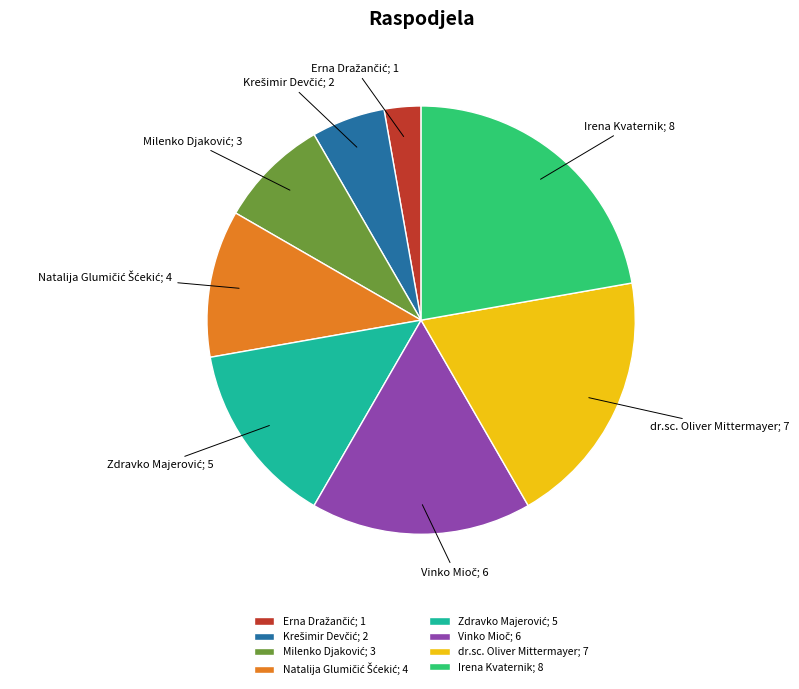

Is it true that dr.sc. Oliver Mittermayer; 7 is 19% of the pie?

True